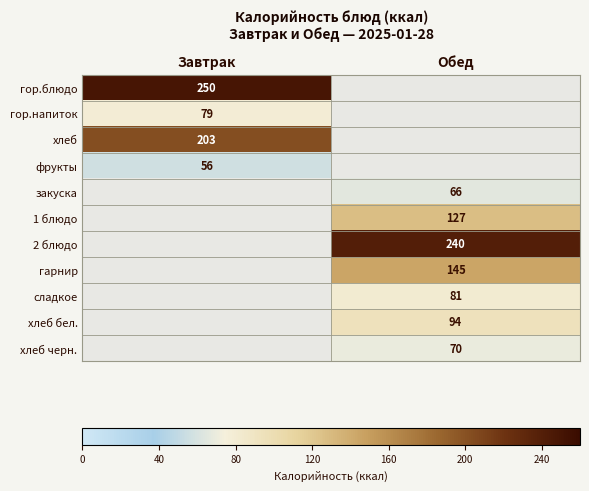

The гор.блюдо series shows 151.5 at Завтрак. True or false?

False